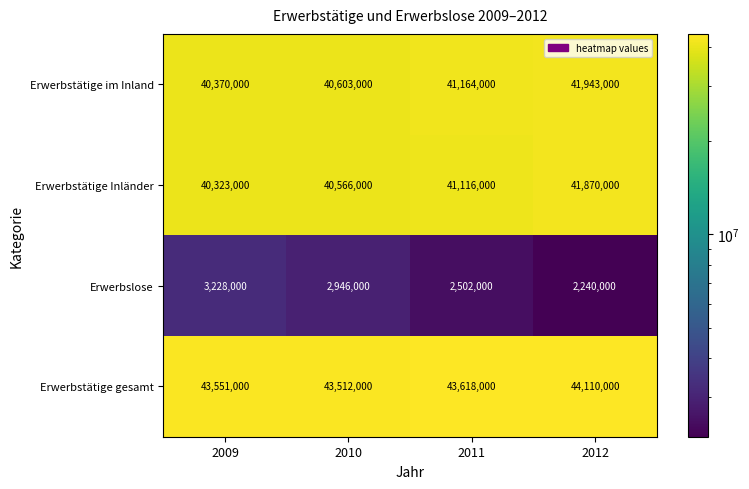

At how many categories does at least one series exceed 39300753?

4